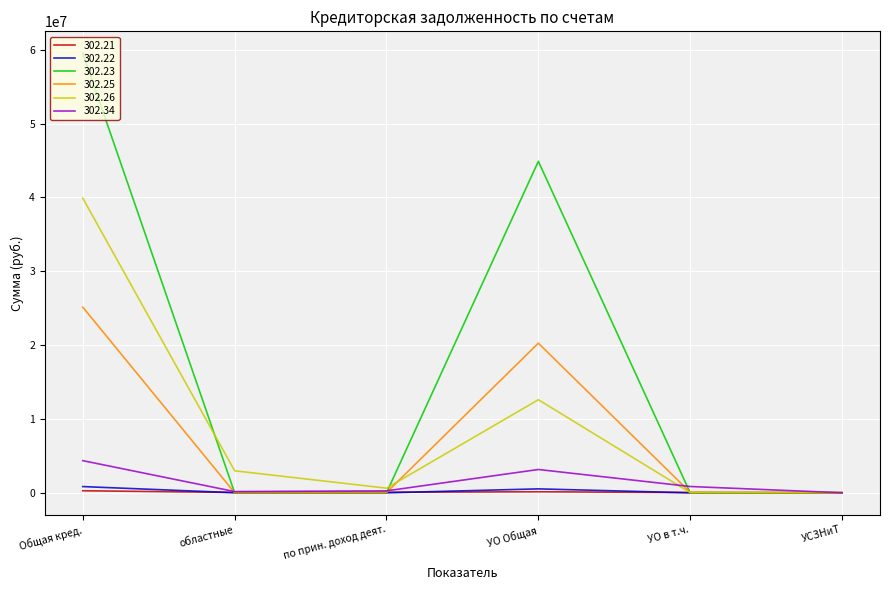

Which series has the largest total across all categories?

302.23